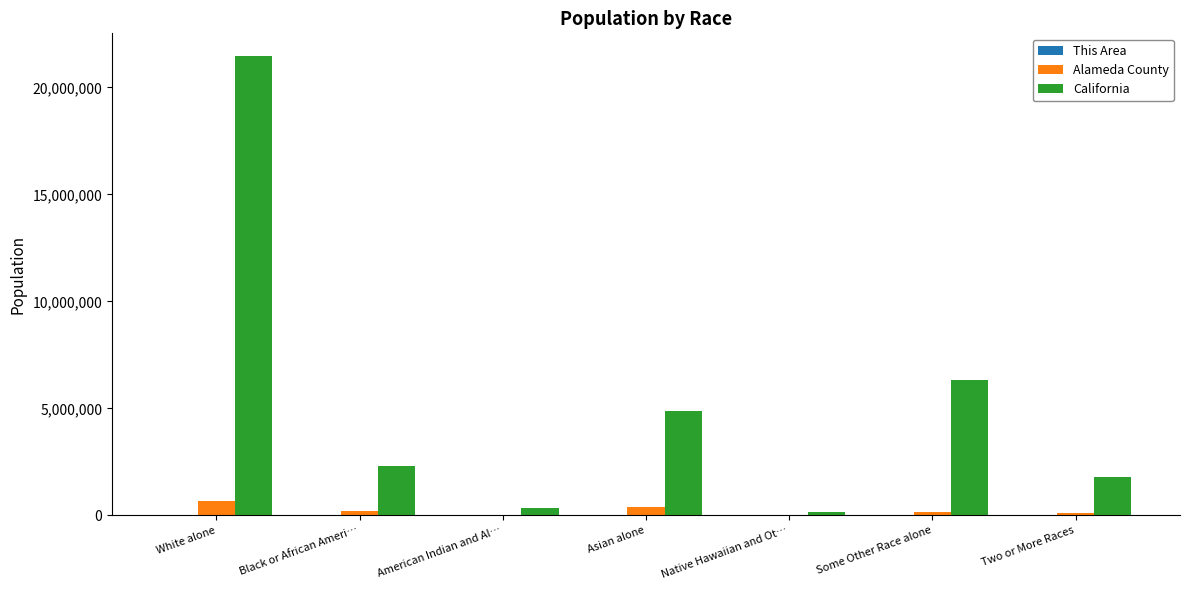

Which series has the largest total across all categories?

California